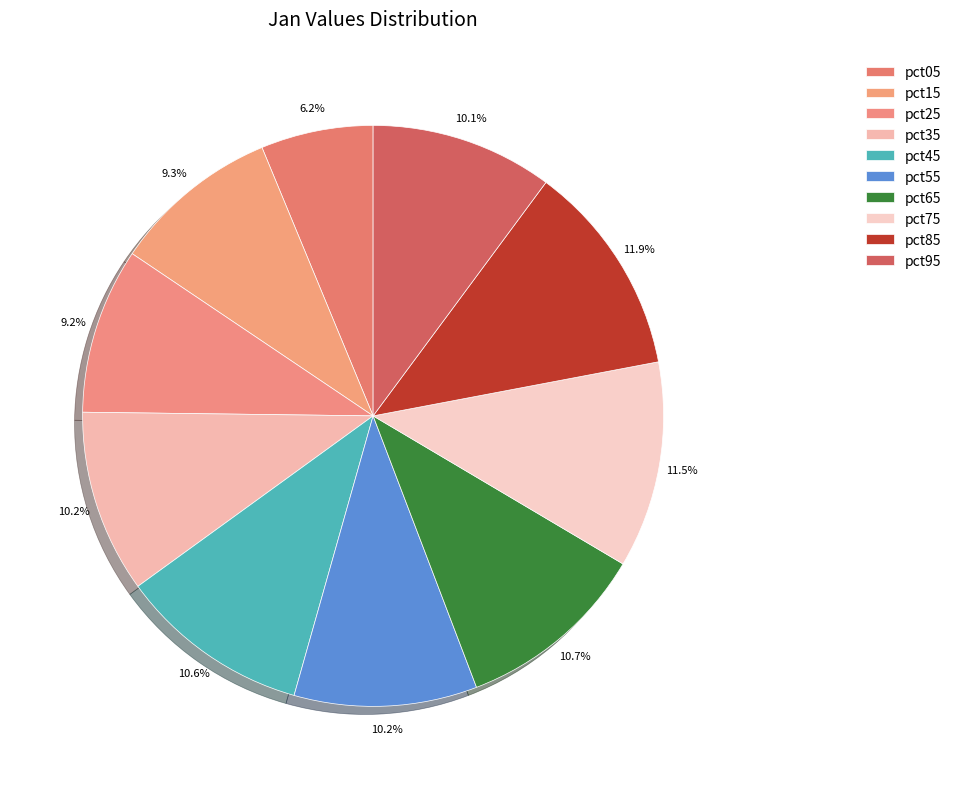

Rank the categories by value from lowest to highest.

pct05, pct25, pct15, pct95, pct55, pct35, pct45, pct65, pct75, pct85